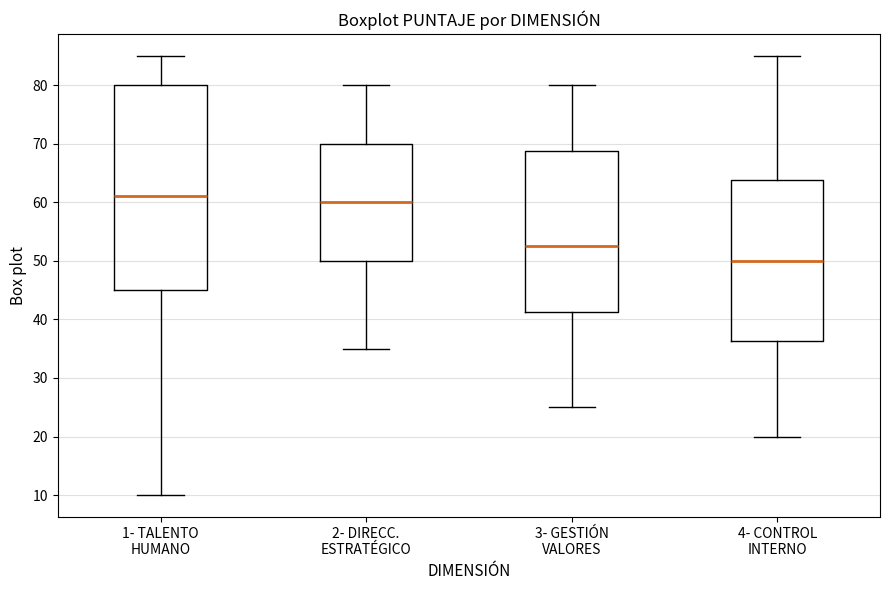

Reading left to right, transcribe this box plot: for each box, give where its median line is, the range the box spans, and where its two whiskers end, as read against the y-axis. The values are not printed on the chart, so give them approximately, as read against the axis.

1- TALENTO HUMANO: median 61, box 45 to 80, whiskers 10 to 85
2- DIRECC. ESTRATÉGICO: median 60, box 50 to 70, whiskers 35 to 80
3- GESTIÓN VALORES: median 53, box 41 to 69, whiskers 25 to 80
4- CONTROL INTERNO: median 50, box 36 to 64, whiskers 20 to 85